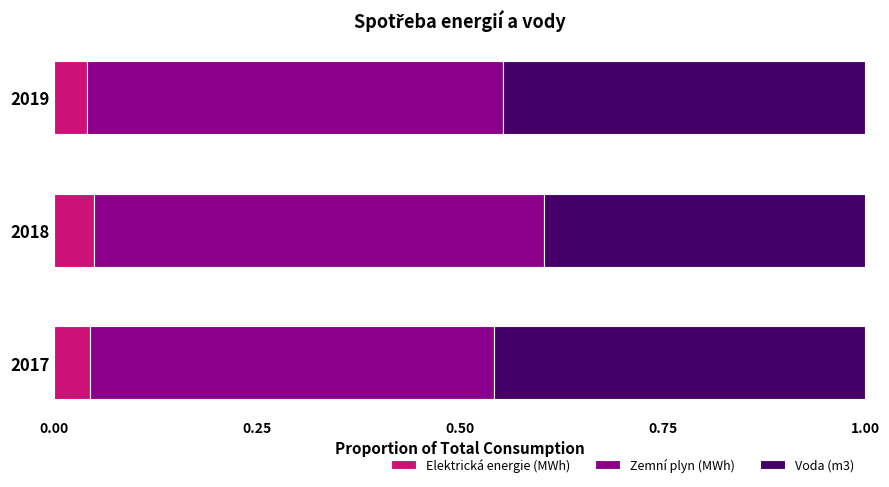

How many Elektrická energie (MWh) values are between 0 and 1?

3